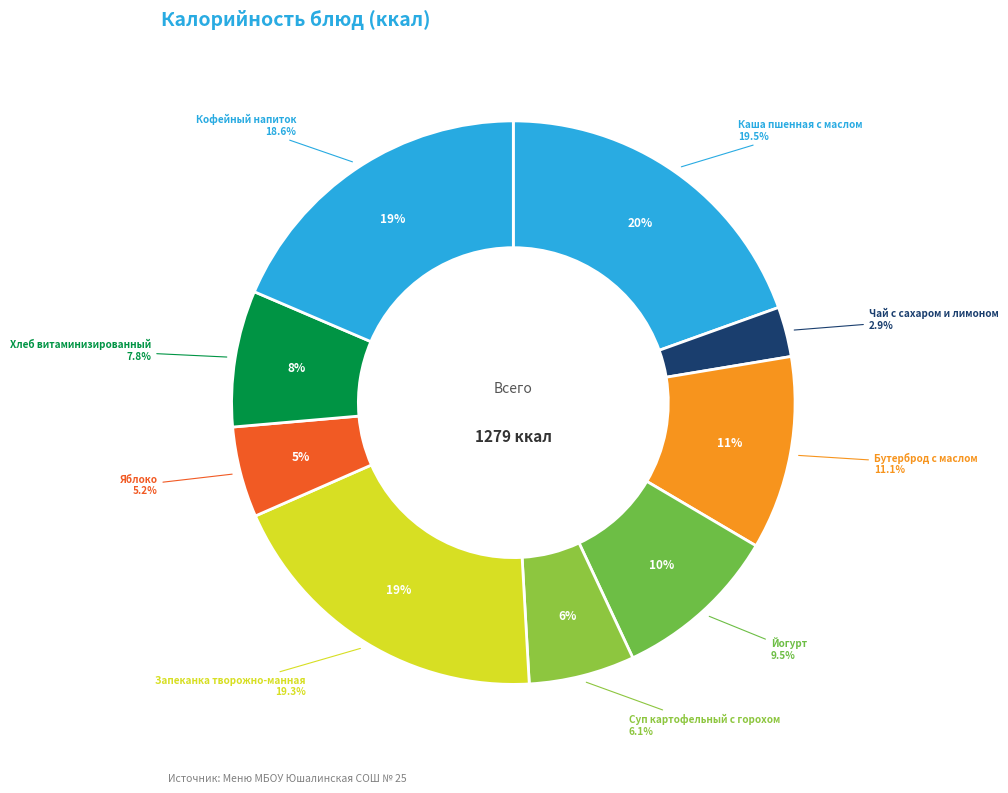

To the nearest percent, what percentage of the pie is Чай с сахаром и лимоном?

3%